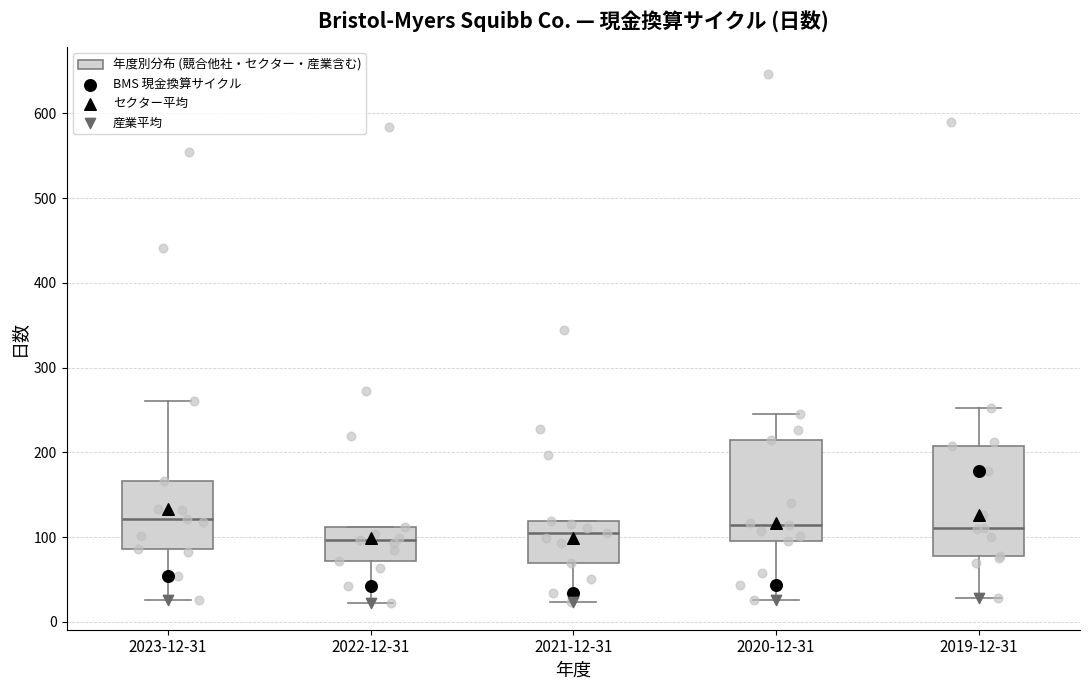

Where does the median line of the box for 2021-12-31 sit on the y-axis? The values are not printed on the chart, so give them approximately, as read against the axis.

110